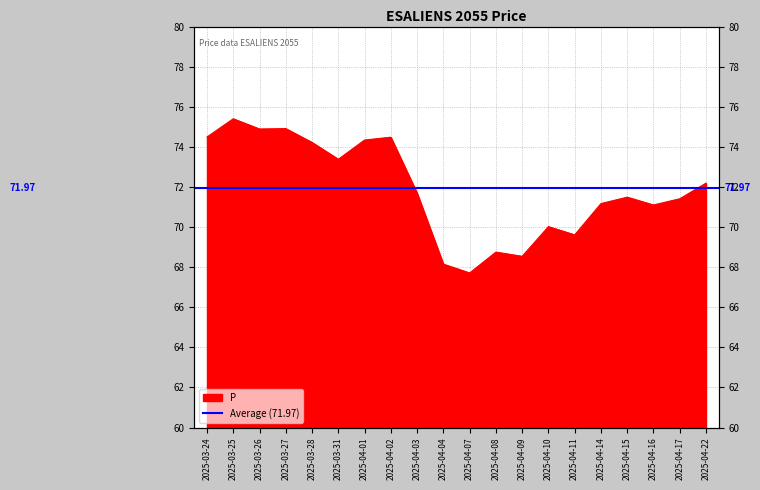

Between 2025-04-10 and 2025-04-17, which is larger?

2025-04-17